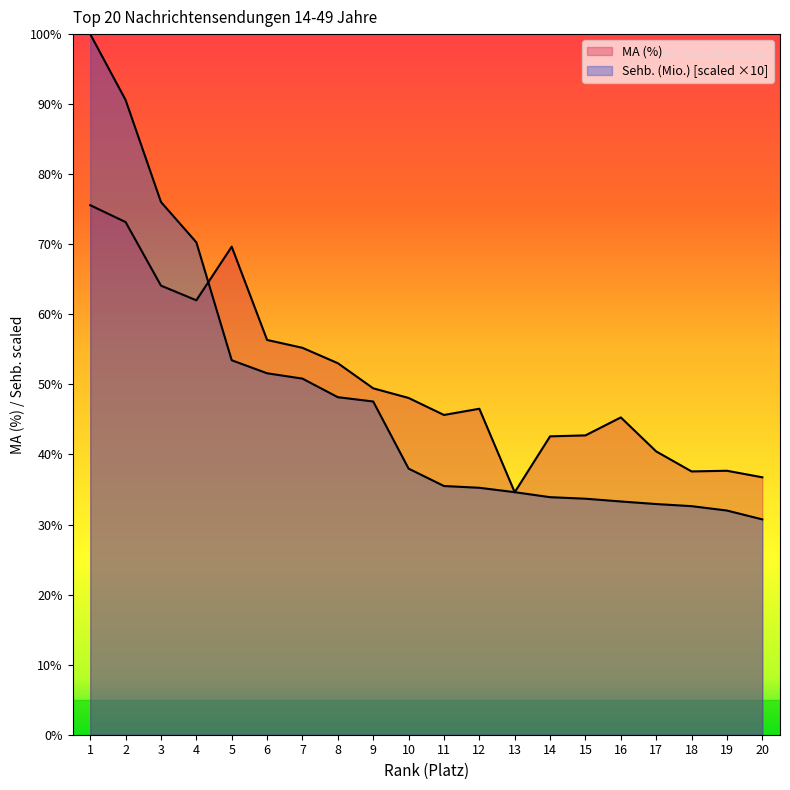

What is the minimum value shown in the chart?

30.7